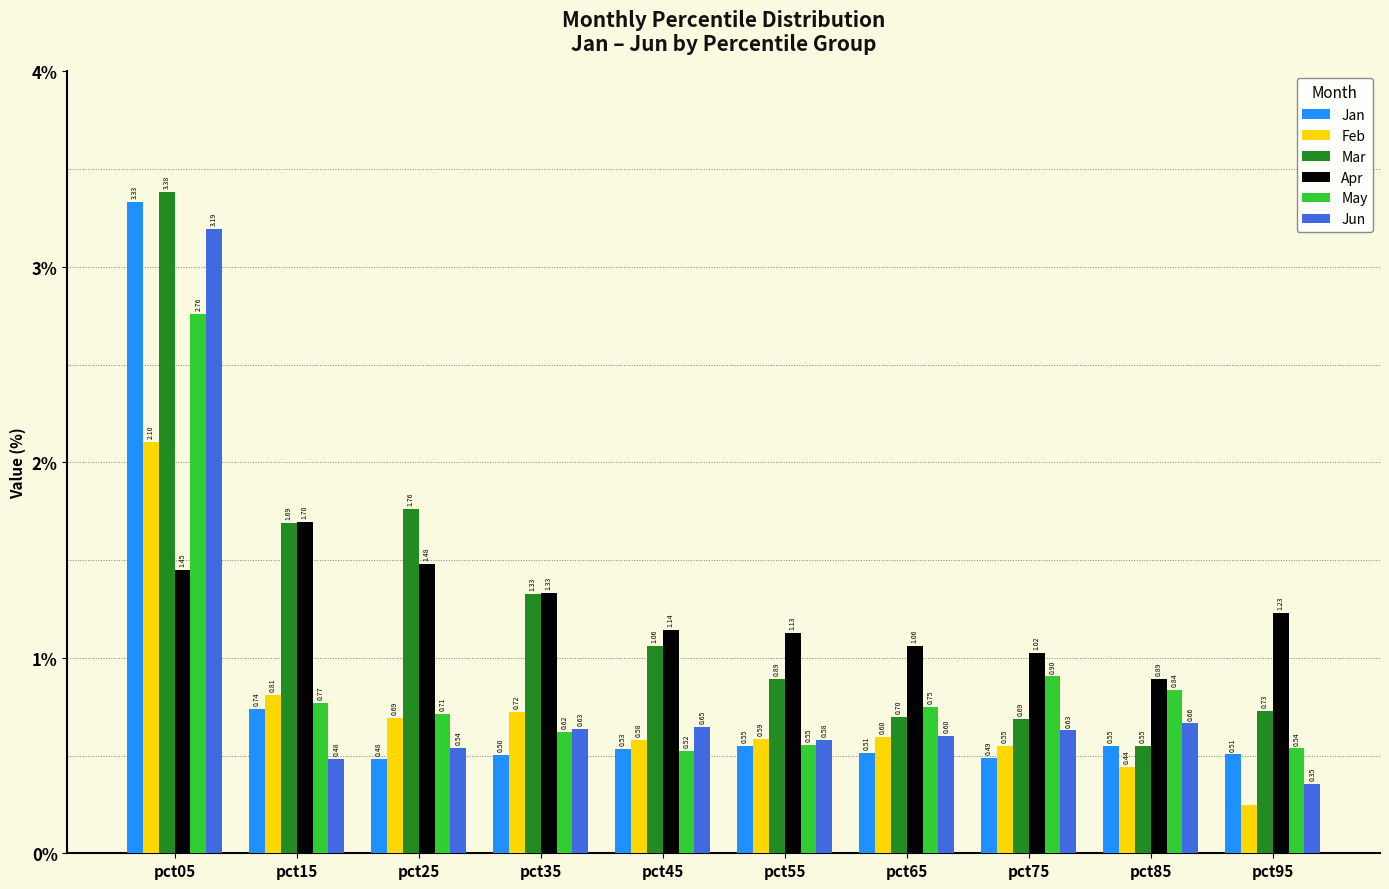

At which category does the chart reach its peak across all series?

pct05